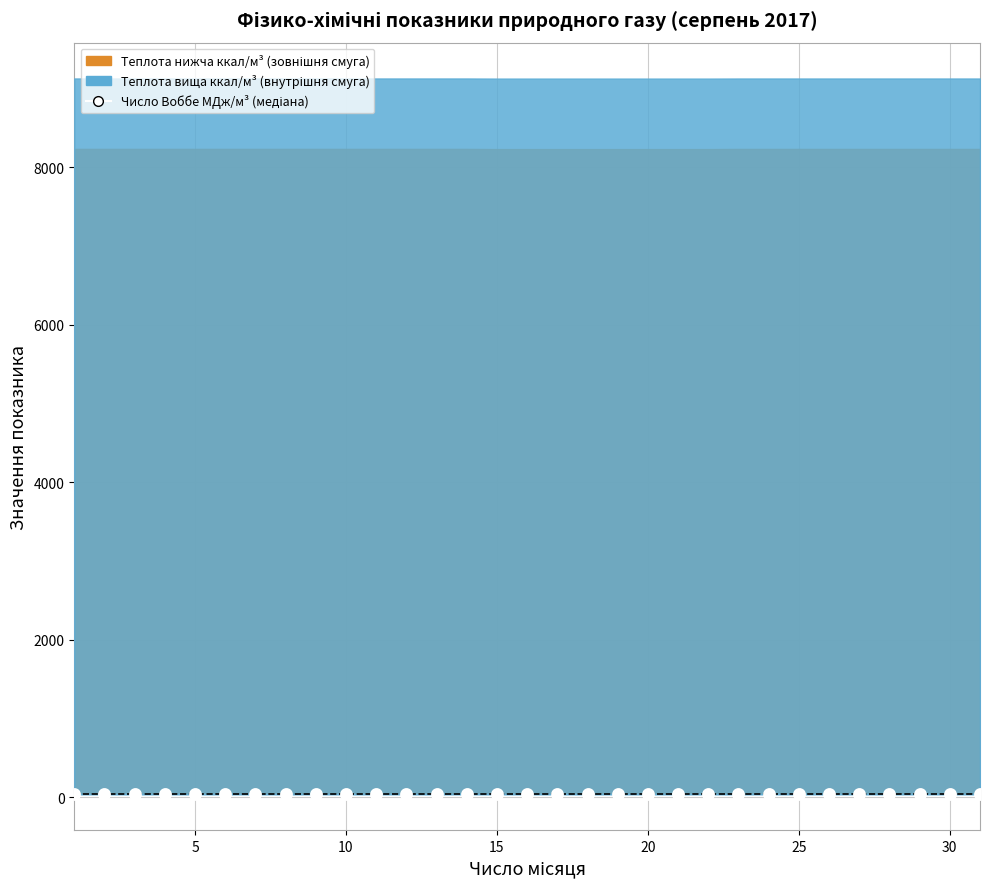

What is the range of X values (max minus min)?

30.0